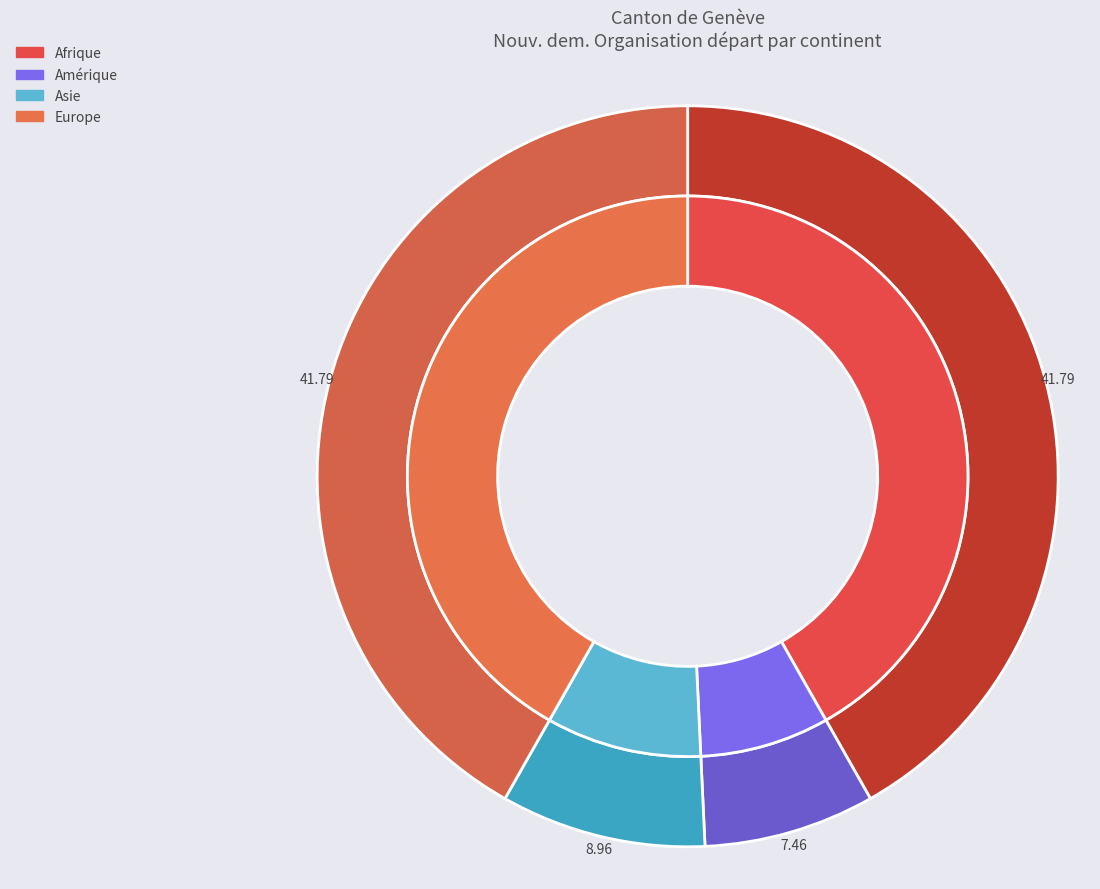

Does Europe account for over 50% of the chart?

No